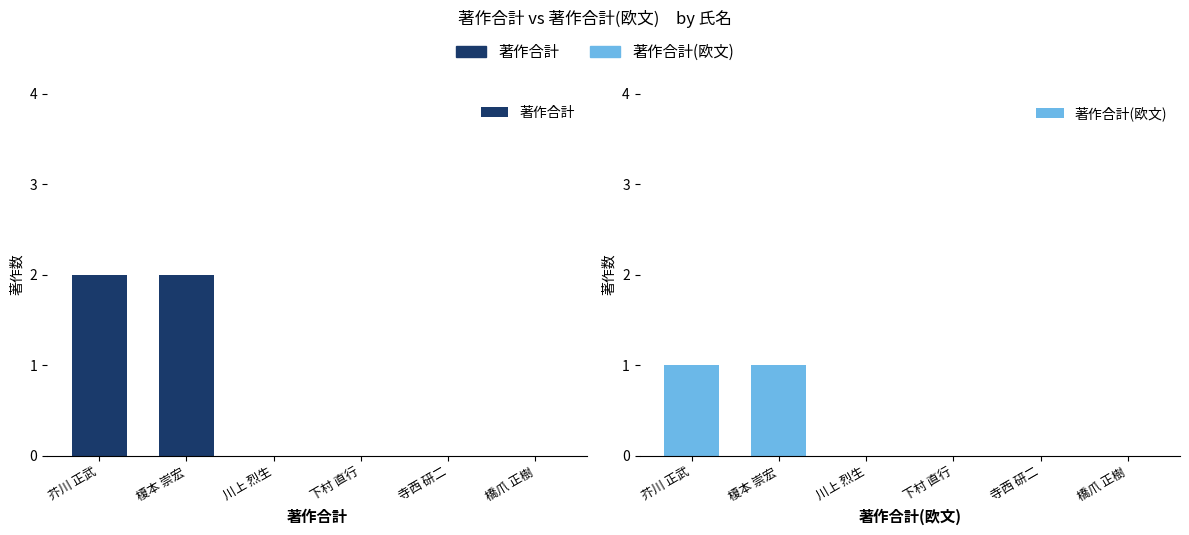

Which has a higher value, 芥川 正武 or 寺西 研二?

芥川 正武